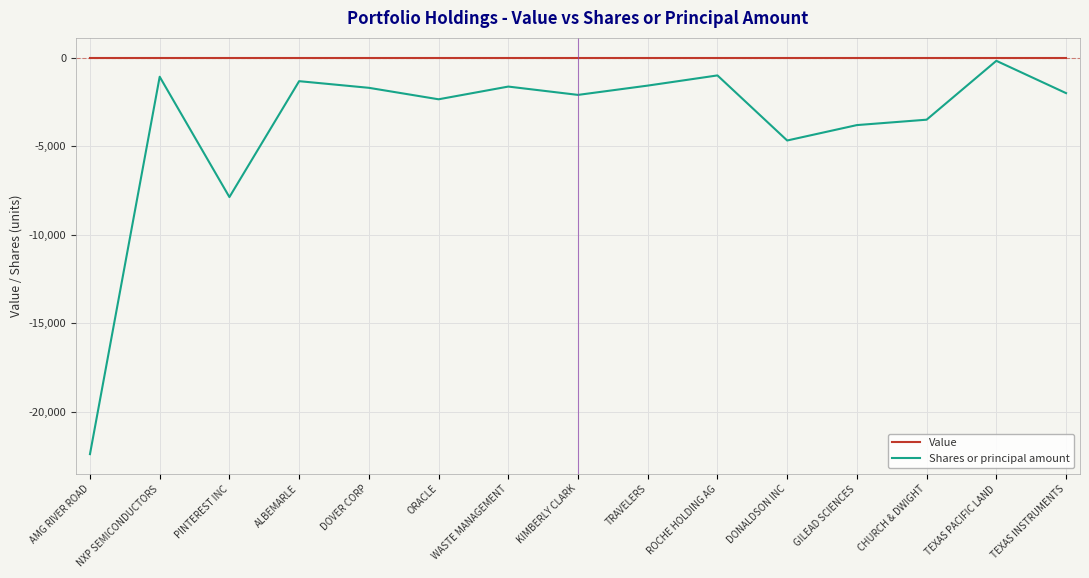

What is the total value across all series at TEXAS PACIFIC LAND?

-175